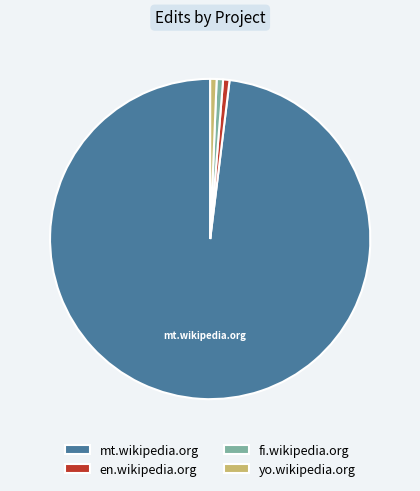

Is it true that yo.wikipedia.org is 15% of the pie?

False